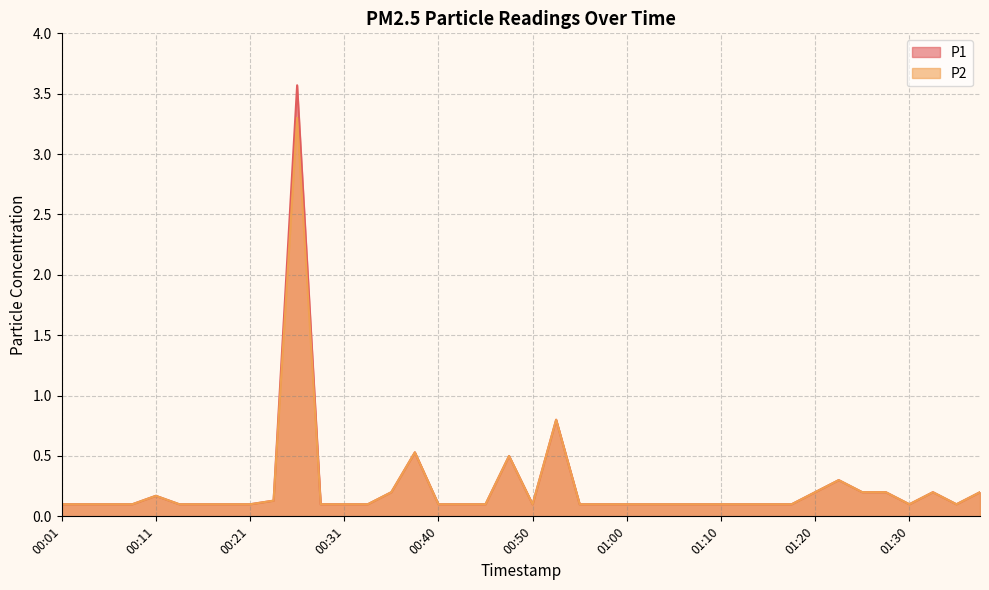

Reading left to right, extract all data points from this chart.

P1: 00:01=0.1	00:03=0.1	00:06=0.1	00:08=0.1	00:11=0.2	00:13=0.1	00:16=0.1	00:18=0.1	00:21=0.1	00:23=0.1	00:26=3.6	00:28=0.1	00:31=0.1	00:33=0.1	00:35=0.2	00:38=0.5	00:40=0.1	00:43=0.1	00:45=0.1	00:48=0.5	00:50=0.1	00:53=0.8	00:55=0.1	00:58=0.1	01:00=0.1	01:03=0.1	01:05=0.1	01:08=0.1	01:10=0.1	01:12=0.1	01:15=0.1	01:17=0.1	01:20=0.2	01:22=0.3	01:25=0.2	01:27=0.2	01:30=0.1	01:32=0.2	01:35=0.1	01:37=0.2
P2: 00:01=0.1	00:03=0.1	00:06=0.1	00:08=0.1	00:11=0.2	00:13=0.1	00:16=0.1	00:18=0.1	00:21=0.1	00:23=0.1	00:26=3.3	00:28=0.1	00:31=0.1	00:33=0.1	00:35=0.2	00:38=0.5	00:40=0.1	00:43=0.1	00:45=0.1	00:48=0.5	00:50=0.1	00:53=0.8	00:55=0.1	00:58=0.1	01:00=0.1	01:03=0.1	01:05=0.1	01:08=0.1	01:10=0.1	01:12=0.1	01:15=0.1	01:17=0.1	01:20=0.2	01:22=0.3	01:25=0.2	01:27=0.2	01:30=0.1	01:32=0.2	01:35=0.1	01:37=0.2